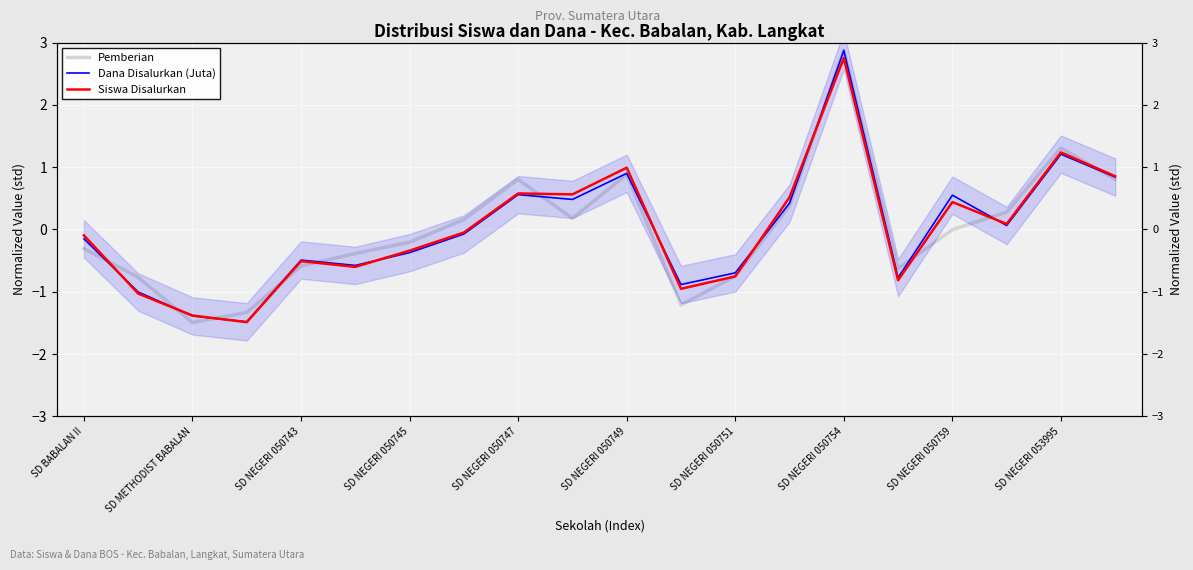

What is the difference between the second highest and second lowest values in the Pemberian series?

2.6